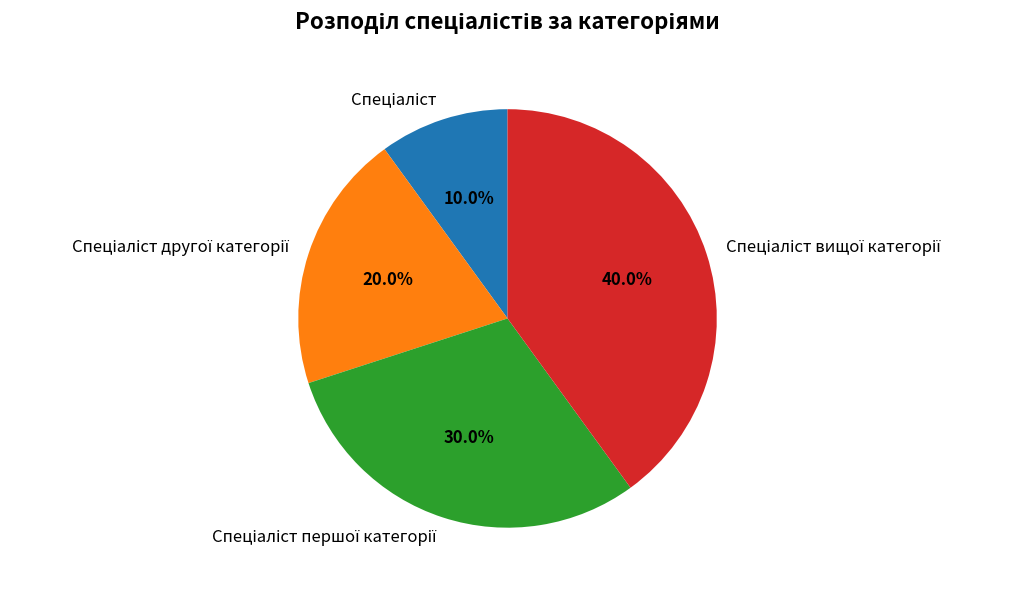

To the nearest percent, what is the difference between the largest and smallest slice percentages?

30%